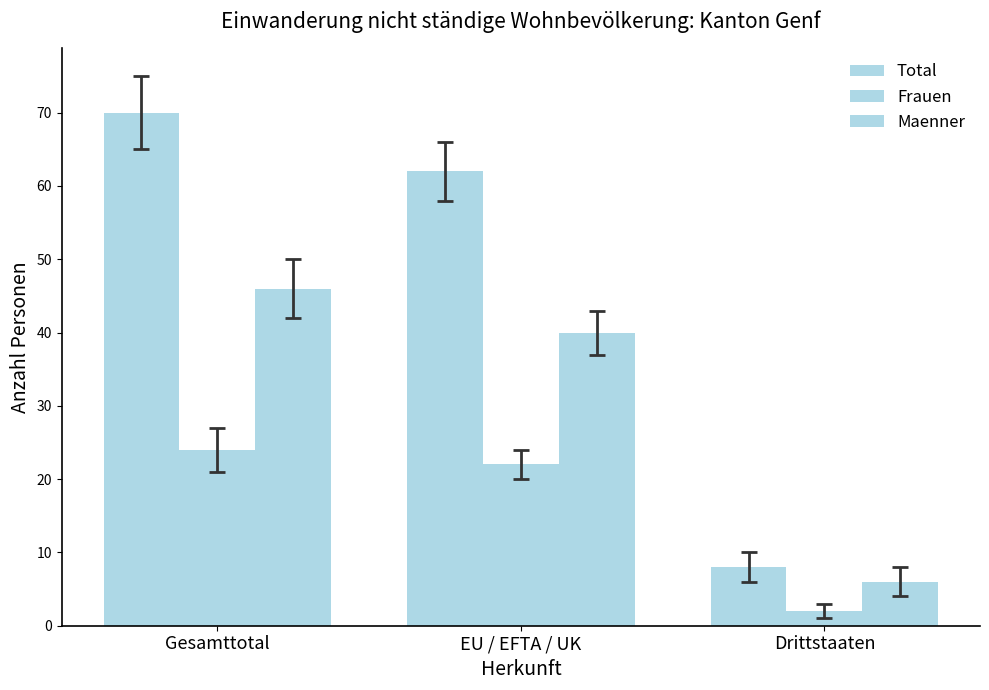

How many groups of bars are there?

3